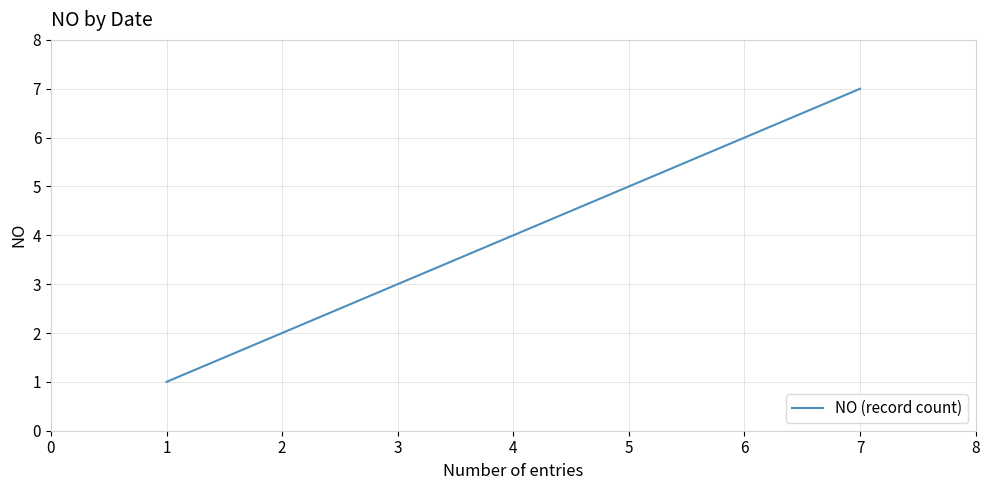

Which has a higher value, 5 or 2?

5